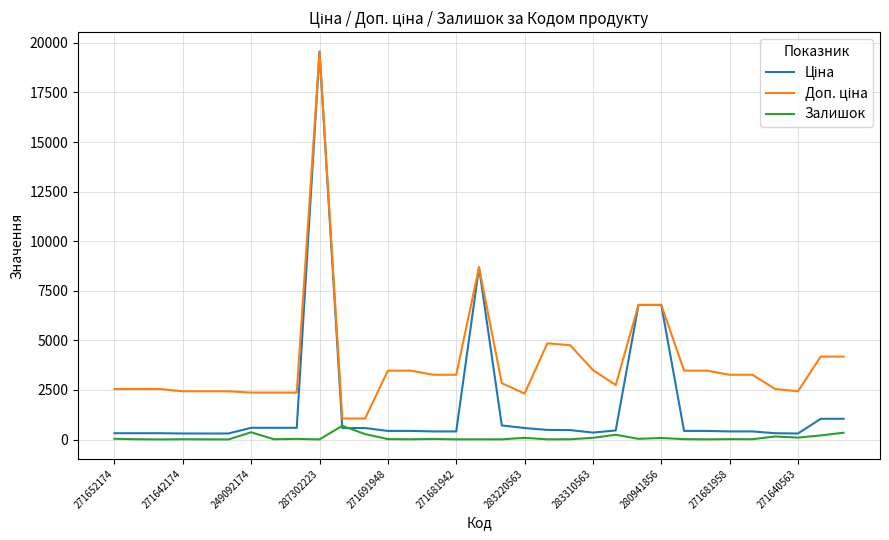

What is the highest value of the Залишок series?

694.0